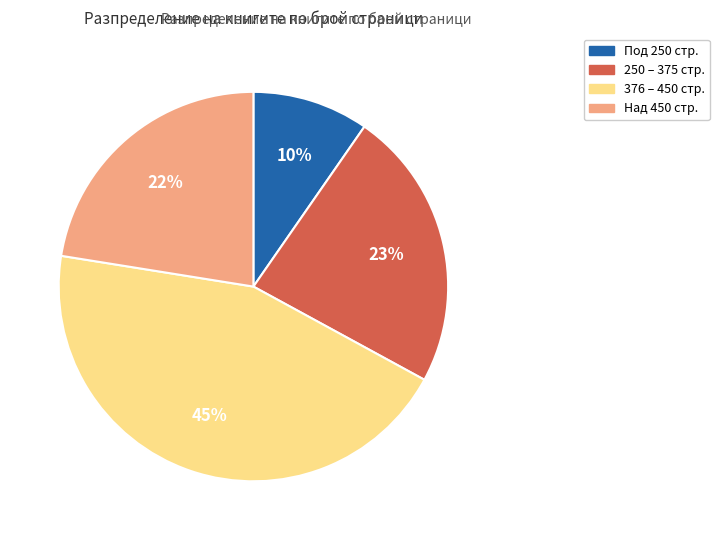

Do Над 450 стр. and 376 – 450 стр. together represent more than half of the pie?

Yes